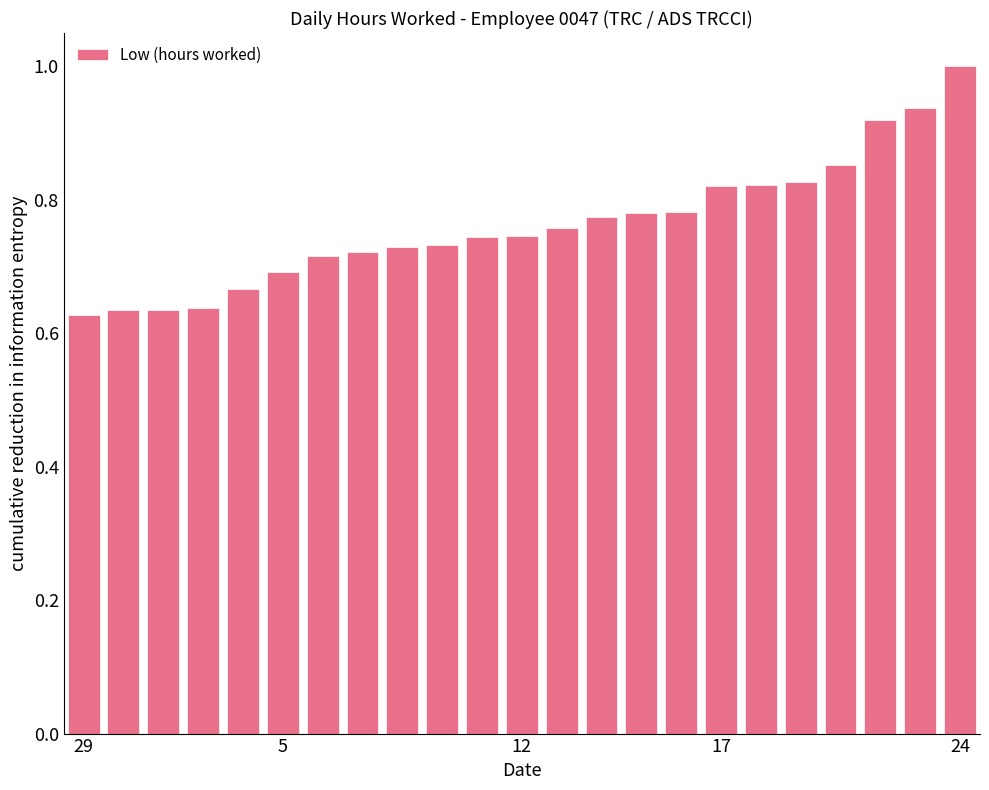

What is the greatest value displayed?

1.0